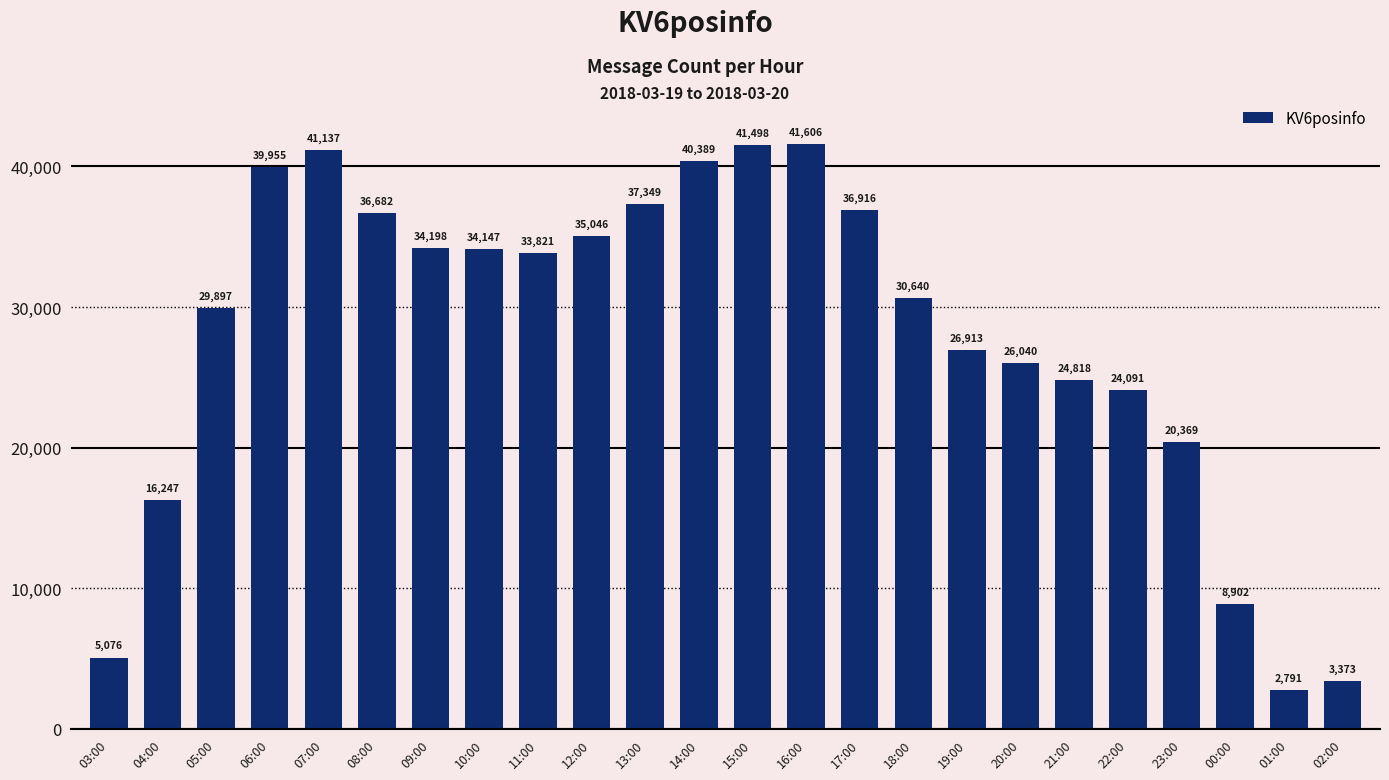

What is the average value?

27996